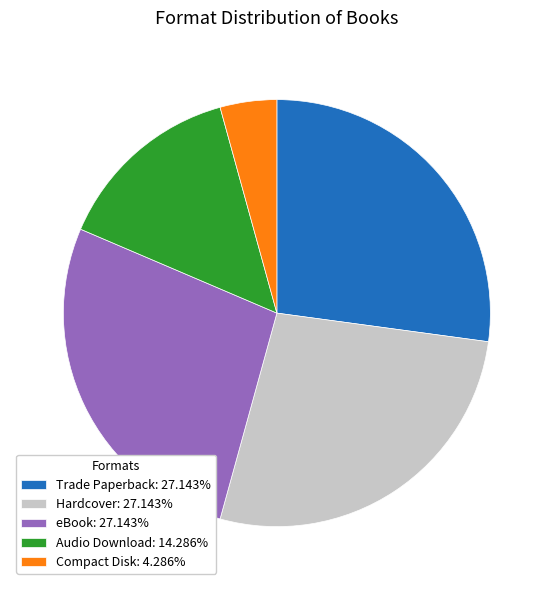

Which category has the smallest portion of the pie?

Compact Disk